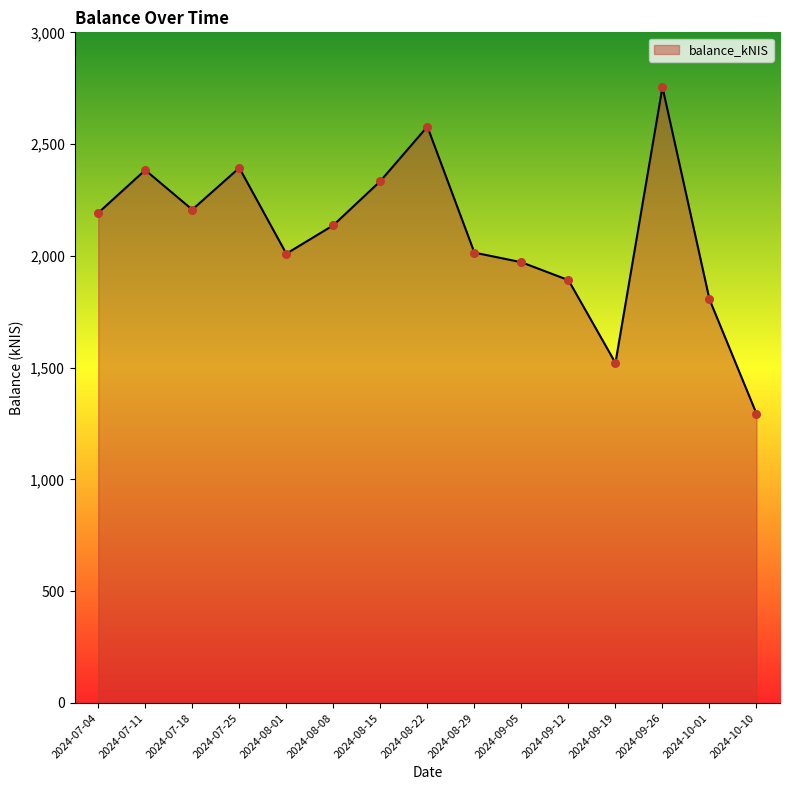

Which has a higher value, 2024-09-26 or 2024-10-10?

2024-09-26